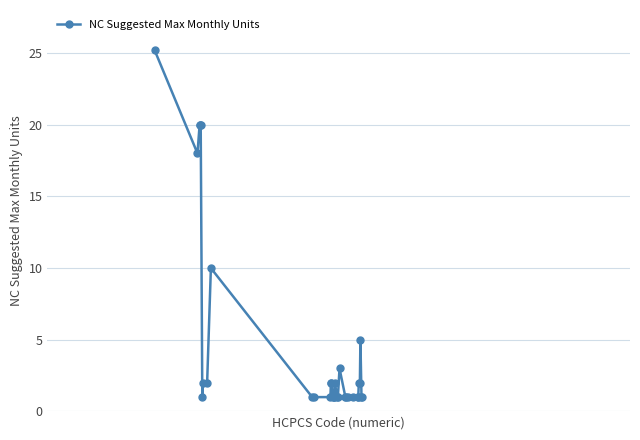

True or false: the data has more than 0 interior local peaks.

True